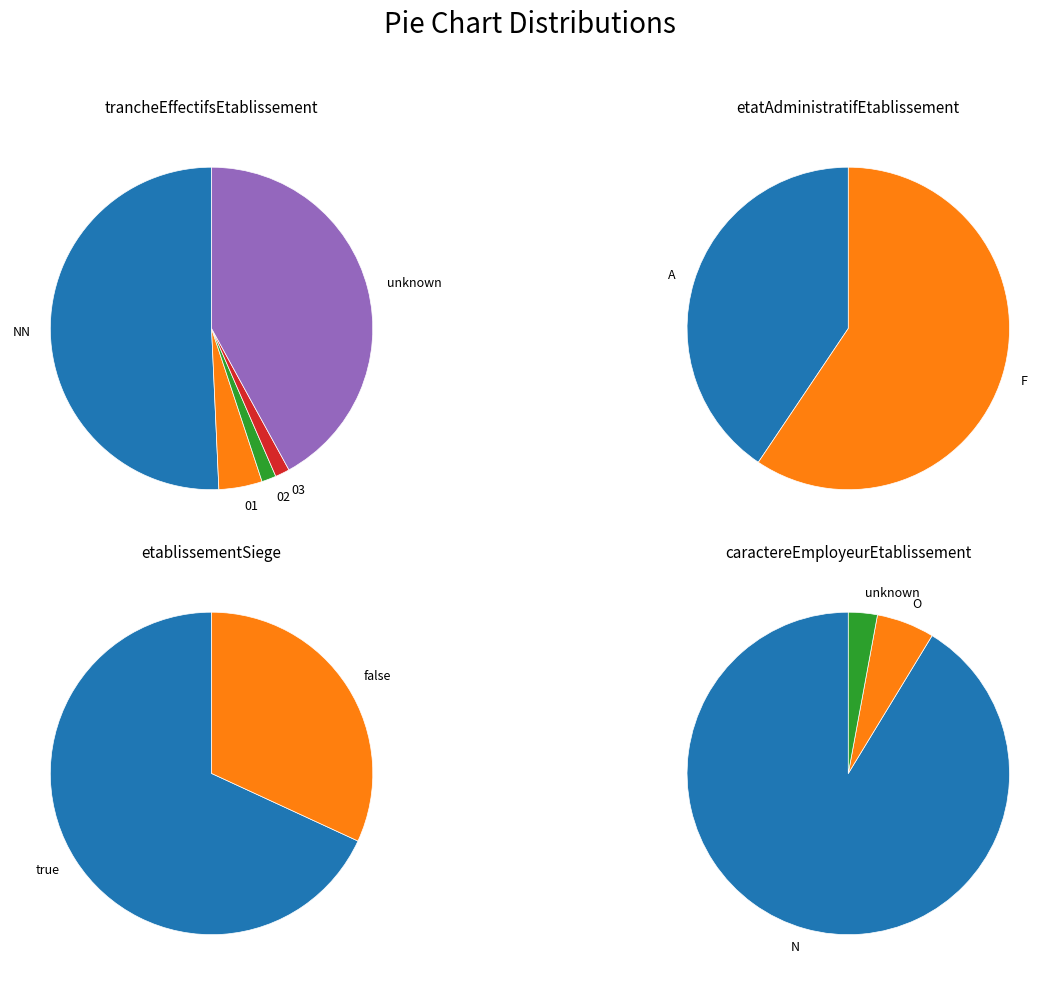

Rank the categories by value from highest to lowest.

NN, , 01, 02, 03